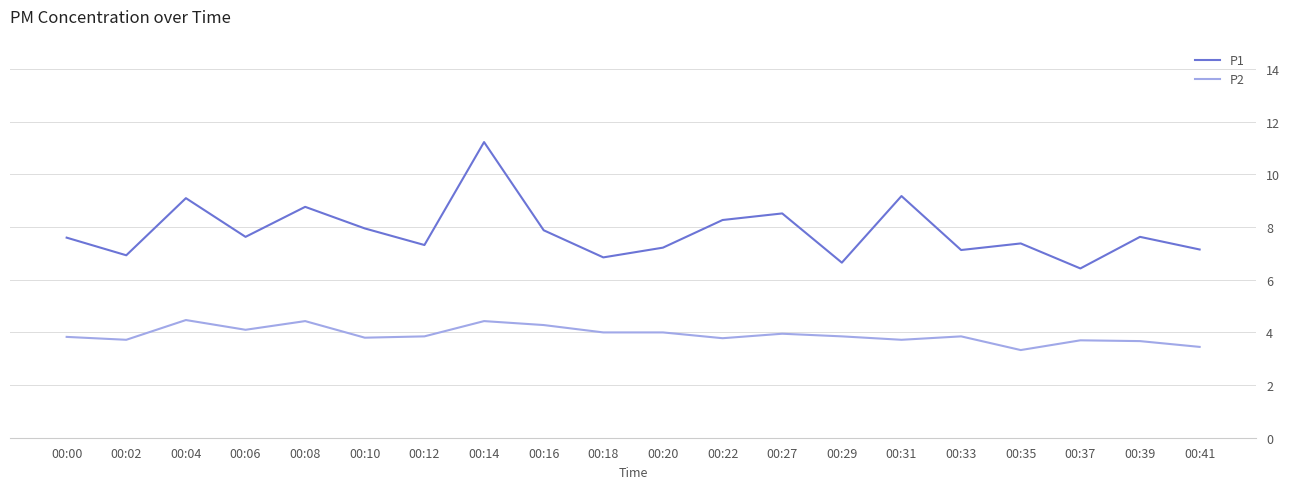

List the series in order of their peak value, lowest first.

P2, P1